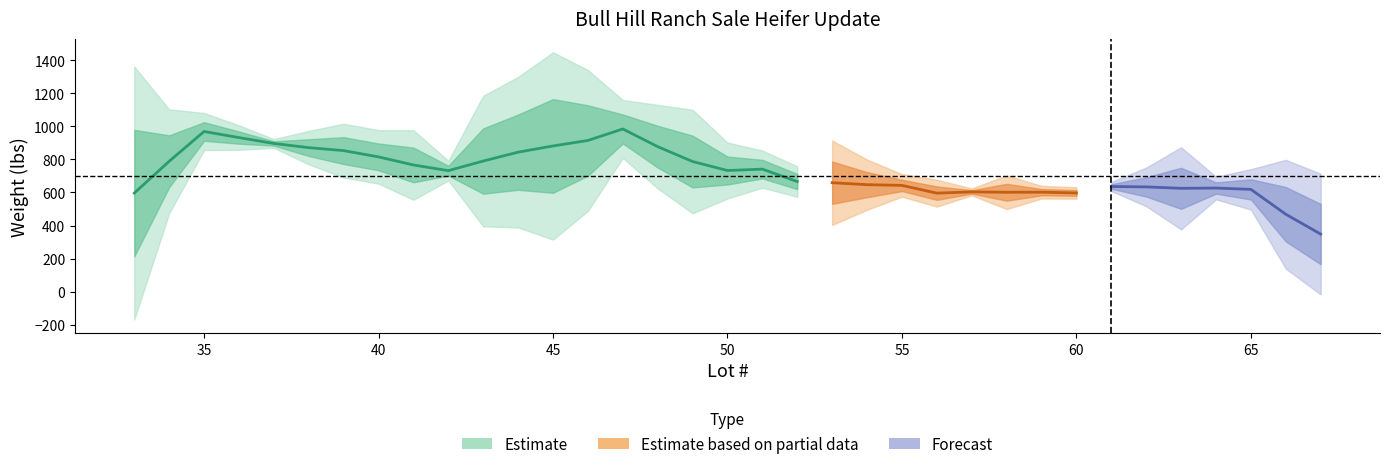

Where does the Lot_numbers series first go above 50?

18